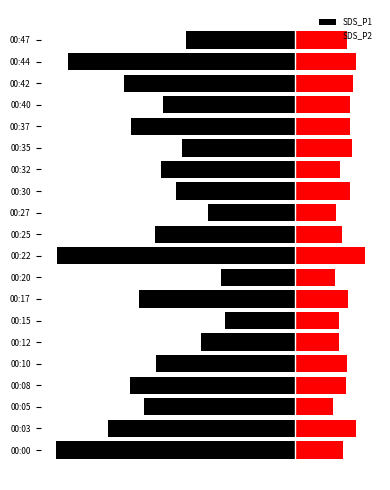

How many series are shown in this chart?

2